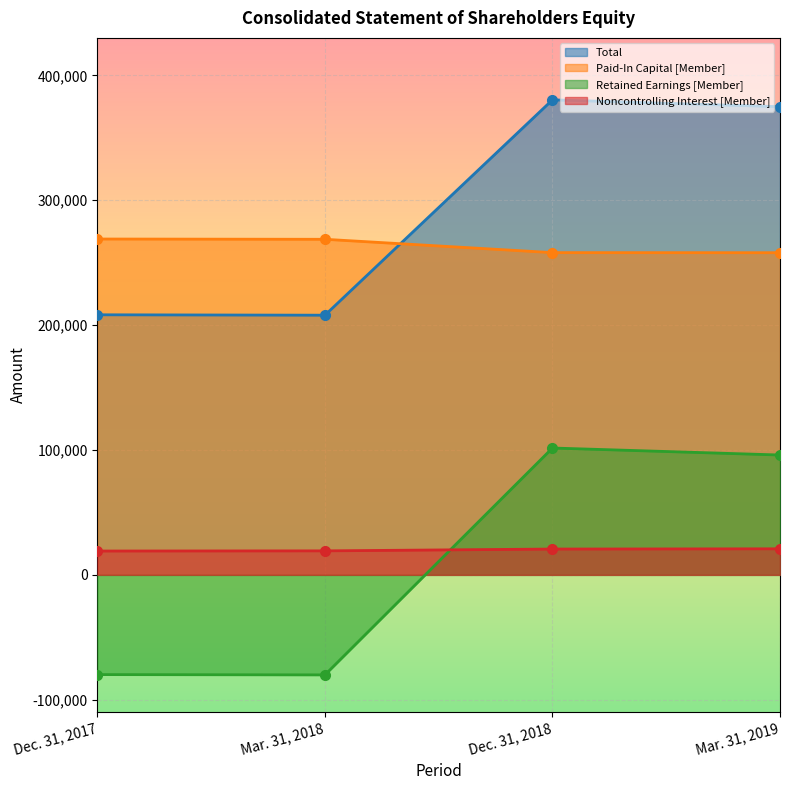

What are all the series names shown in the legend?

Total, Paid-In Capital [Member], Retained Earnings [Member], Noncontrolling Interest [Member]